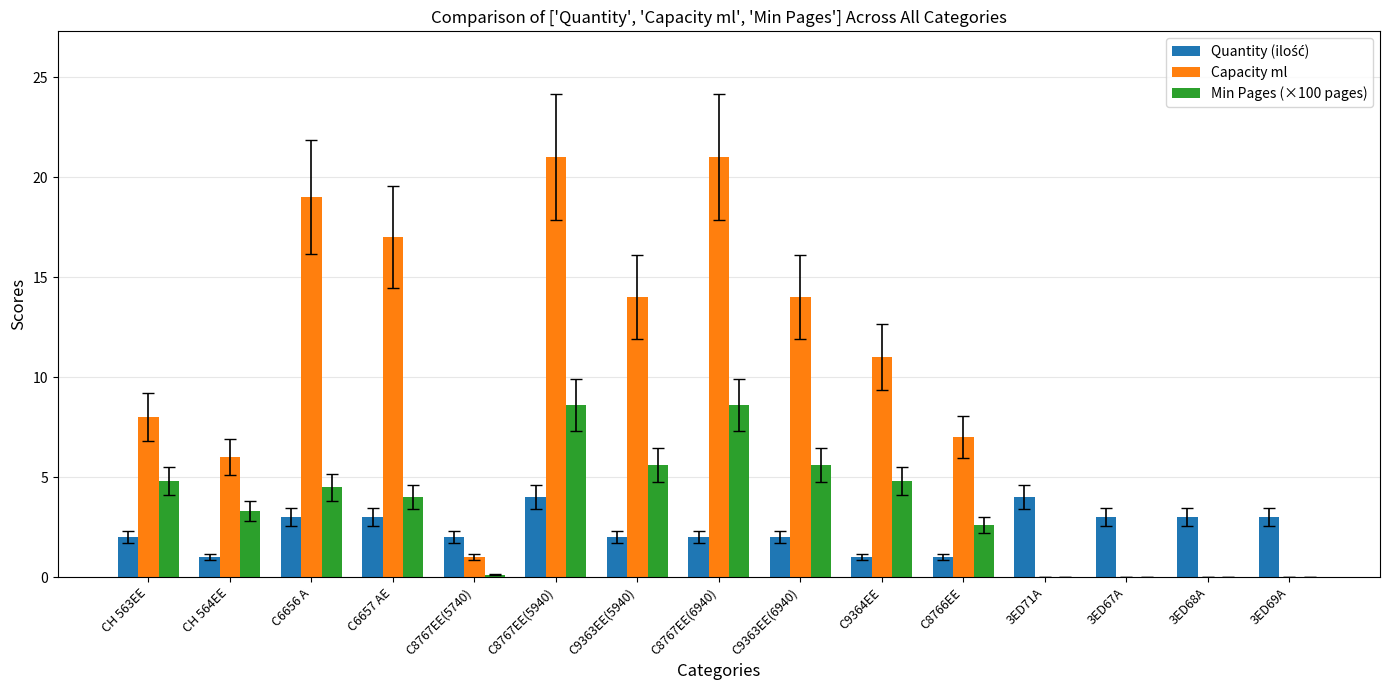

Which series has the largest total across all categories?

Capacity ml